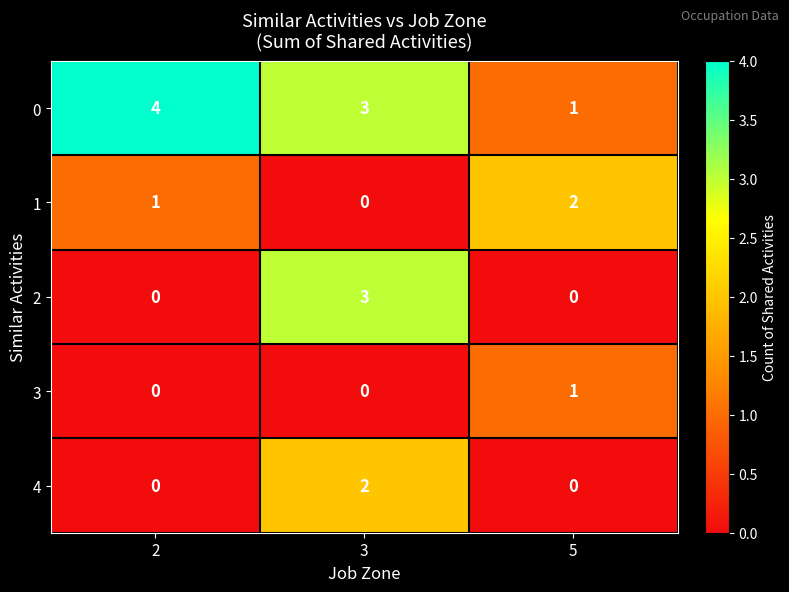

Which series changed the most between 3 and 5?

2